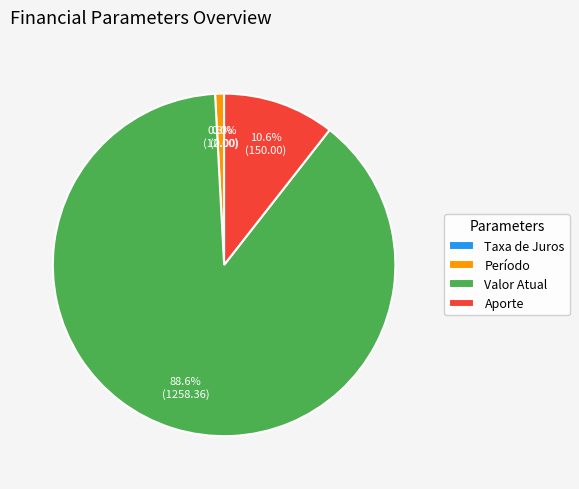

Between Valor Atual and Período, which is larger?

Valor Atual